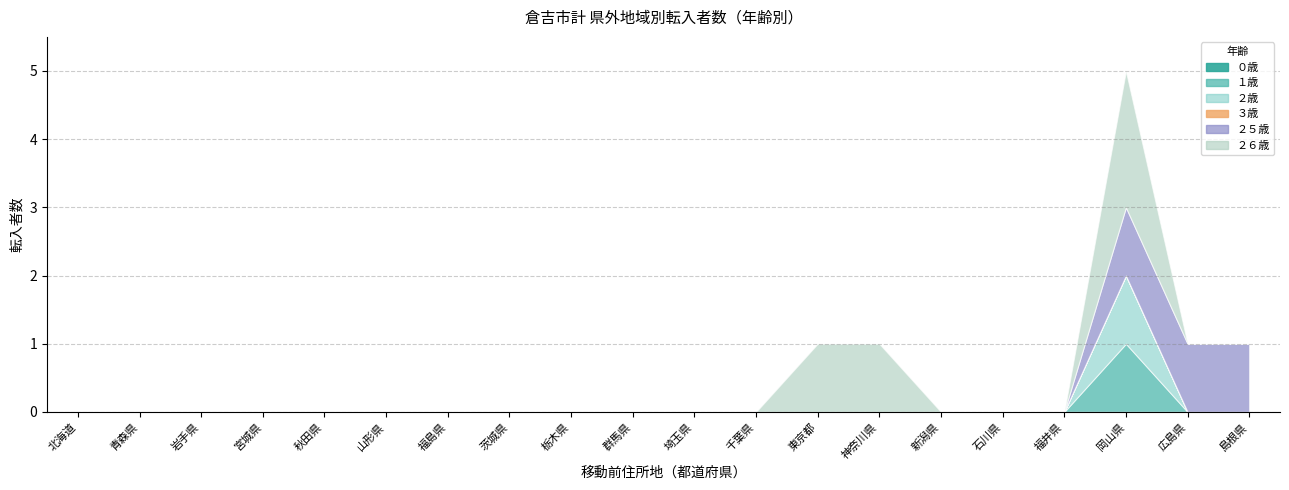

Reading left to right, transcribe all the data shown in this chart.

０歳: 0	0	0	0	0	0	0	0	0	0	0	0	0	0	0	0	0	0	0	0
１歳: 0	0	0	0	0	0	0	0	0	0	0	0	0	0	0	0	0	1	0	0
２歳: 0	0	0	0	0	0	0	0	0	0	0	0	0	0	0	0	0	1	0	0
３歳: 0	0	0	0	0	0	0	0	0	0	0	0	0	0	0	0	0	0	0	0
２５歳: 0	0	0	0	0	0	0	0	0	0	0	0	0	0	0	0	0	1	1	1
２６歳: 0	0	0	0	0	0	0	0	0	0	0	0	1	1	0	0	0	2	0	0